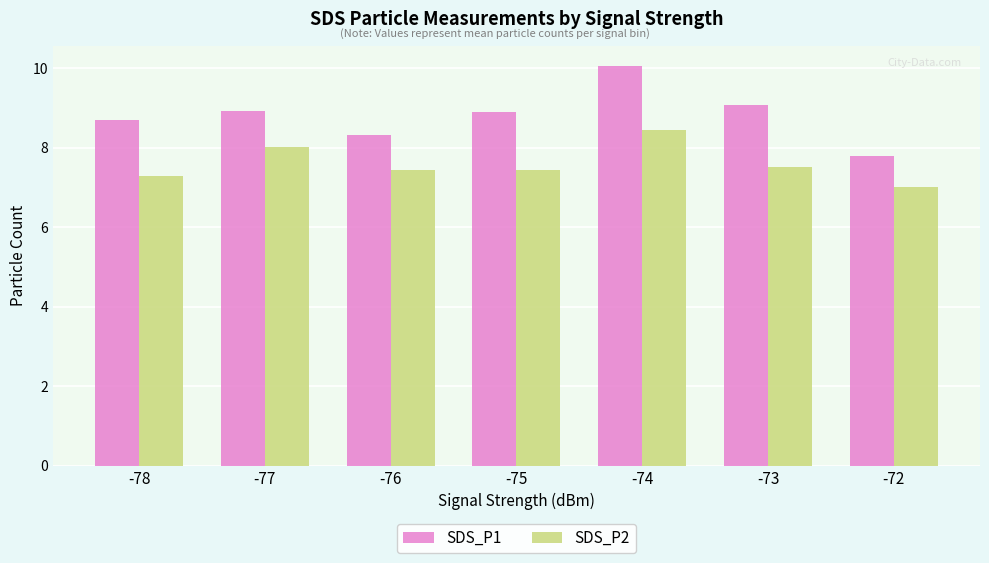

How many bars are there in total?

14